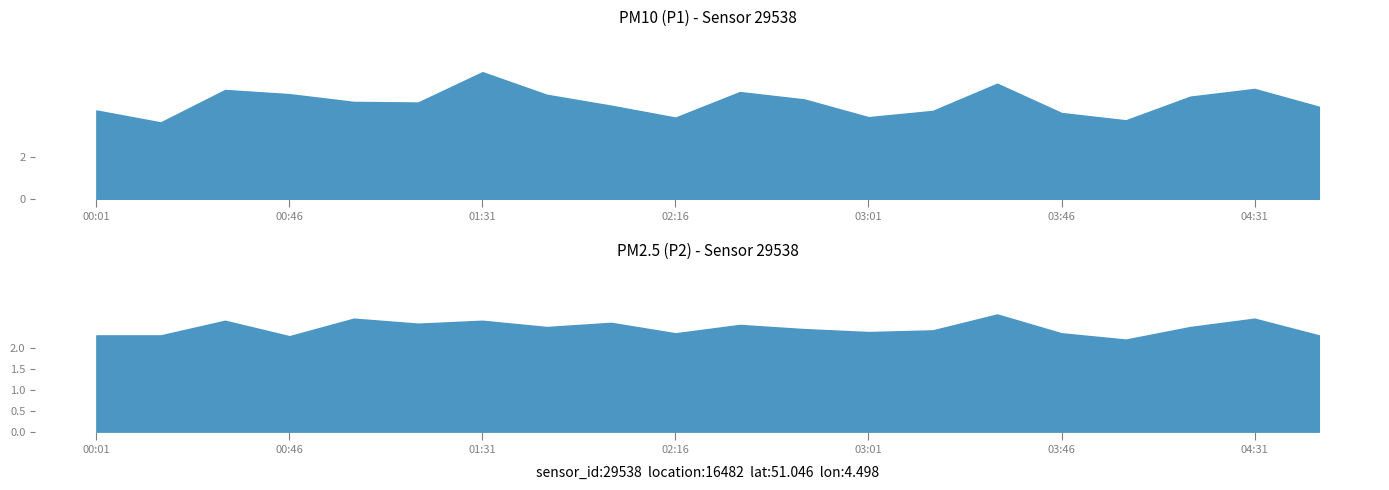

Where is P2 nearest to the value 2?

04:01